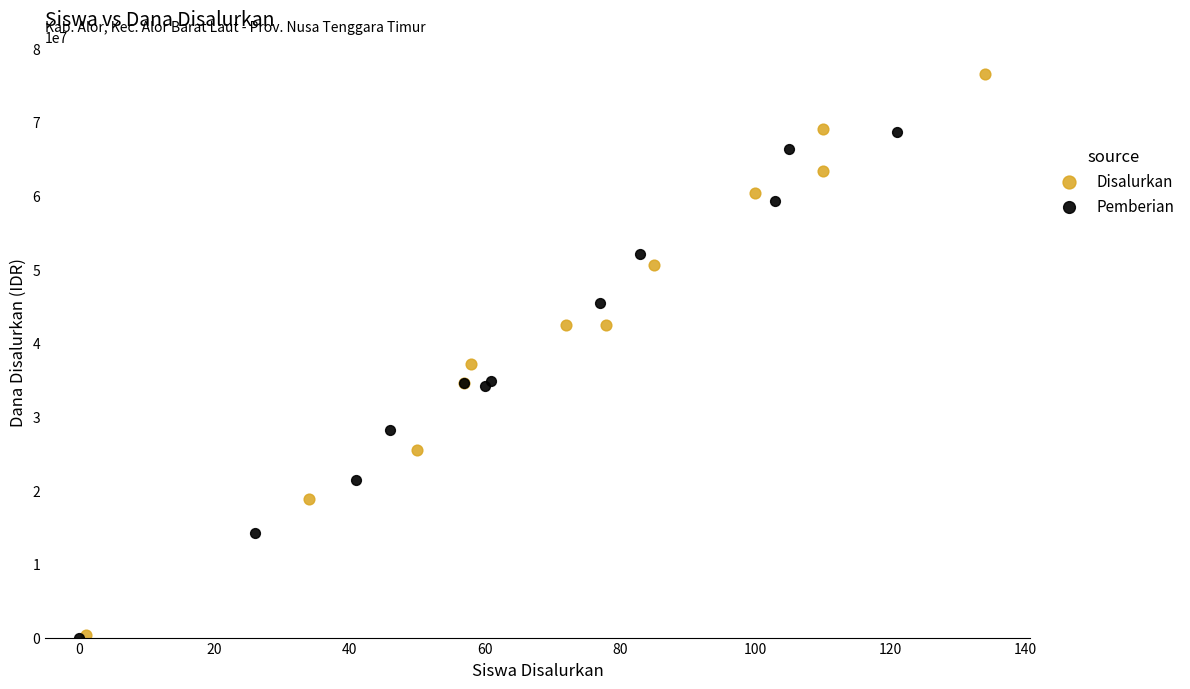

What are all the series names shown in the legend?

Disalurkan, Pemberian